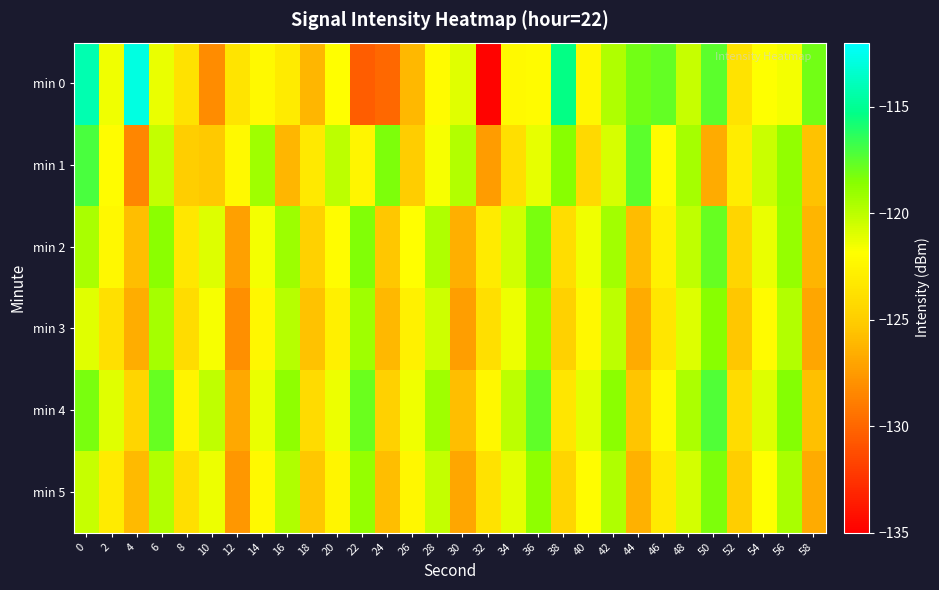

Reading right to left, what are all the values shown in this chart?

min 0: 58=-118.1	56=-121.5	54=-121.9	52=-123.6	50=-117.5	48=-120.3	46=-117.7	44=-118.1	42=-119.7	40=-122.3	38=-115.4	36=-122.1	34=-122.2	32=-134.8	30=-121.1	28=-122.1	26=-126.1	24=-129.9	22=-130.5	20=-122.0	18=-126.2	16=-123.1	14=-122.2	12=-123.5	10=-128.2	8=-123.7	6=-121.3	4=-112.8	2=-121.5	0=-114.2
min 1: 58=-125.6	56=-118.9	54=-120.4	52=-123.0	50=-126.7	48=-119.4	46=-122.1	44=-117.5	42=-120.8	40=-124.3	38=-118.6	36=-121.2	34=-123.9	32=-127.4	30=-119.8	28=-121.7	26=-125.1	24=-118.3	22=-122.5	20=-120.0	18=-123.3	16=-126.2	14=-119.3	12=-122.2	10=-125.3	8=-124.9	6=-120.2	4=-128.5	2=-122.0	0=-117.1
min 2: 58=-126.2	56=-119.0	54=-121.3	52=-124.5	50=-117.8	48=-120.1	46=-122.7	44=-125.9	42=-119.3	40=-121.5	38=-124.0	36=-118.2	34=-120.6	32=-123.1	30=-126.5	28=-119.7	26=-121.9	24=-125.3	22=-118.4	20=-122.0	18=-124.8	16=-119.1	14=-121.6	12=-127.2	10=-120.9	8=-123.4	6=-118.7	4=-125.8	2=-122.3	0=-119.5
min 3: 58=-127.0	56=-119.8	54=-122.1	52=-125.3	50=-118.6	48=-120.9	46=-123.5	44=-126.7	42=-120.0	40=-122.3	38=-124.8	36=-119.0	34=-121.4	32=-123.9	30=-127.3	28=-120.5	26=-122.7	24=-126.1	22=-119.2	20=-122.8	18=-125.6	16=-119.9	14=-122.4	12=-128.0	10=-121.7	8=-124.1	6=-119.4	4=-126.6	2=-123.8	0=-121.0
min 4: 58=-125.7	56=-118.5	54=-120.9	52=-124.1	50=-117.3	48=-119.6	46=-122.2	44=-125.4	42=-118.7	40=-121.1	38=-123.5	36=-117.6	34=-120.0	32=-122.4	30=-125.8	28=-119.2	26=-121.5	24=-124.8	22=-117.9	20=-121.4	18=-124.2	16=-118.8	14=-121.3	12=-126.9	10=-120.1	8=-122.6	6=-117.8	4=-124.5	2=-121.0	0=-118.2
min 5: 58=-126.7	56=-119.5	54=-121.8	52=-125.0	50=-118.3	48=-120.7	46=-123.2	44=-126.4	42=-119.7	40=-122.0	38=-124.5	36=-118.8	34=-121.1	32=-123.7	30=-127.0	28=-120.2	26=-122.4	24=-125.8	22=-119.0	20=-122.5	18=-125.3	16=-119.7	14=-122.2	12=-127.7	10=-121.4	8=-123.9	6=-119.8	4=-126.0	2=-123.1	0=-120.3